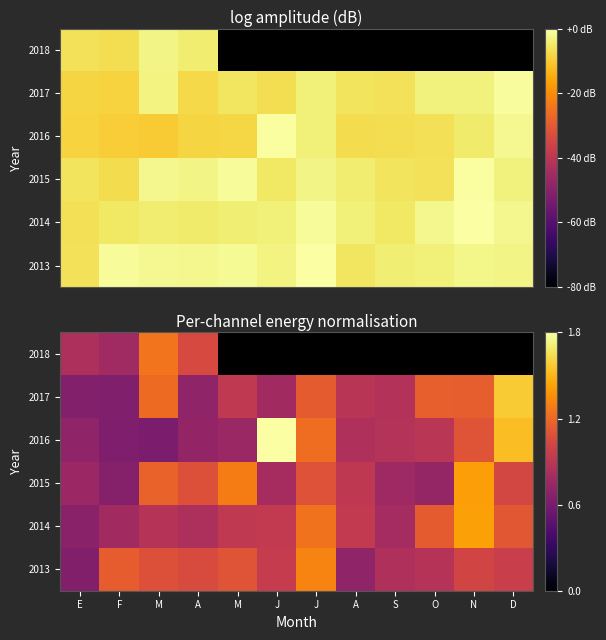

What is the approximate value of 2017 at D?

1.6